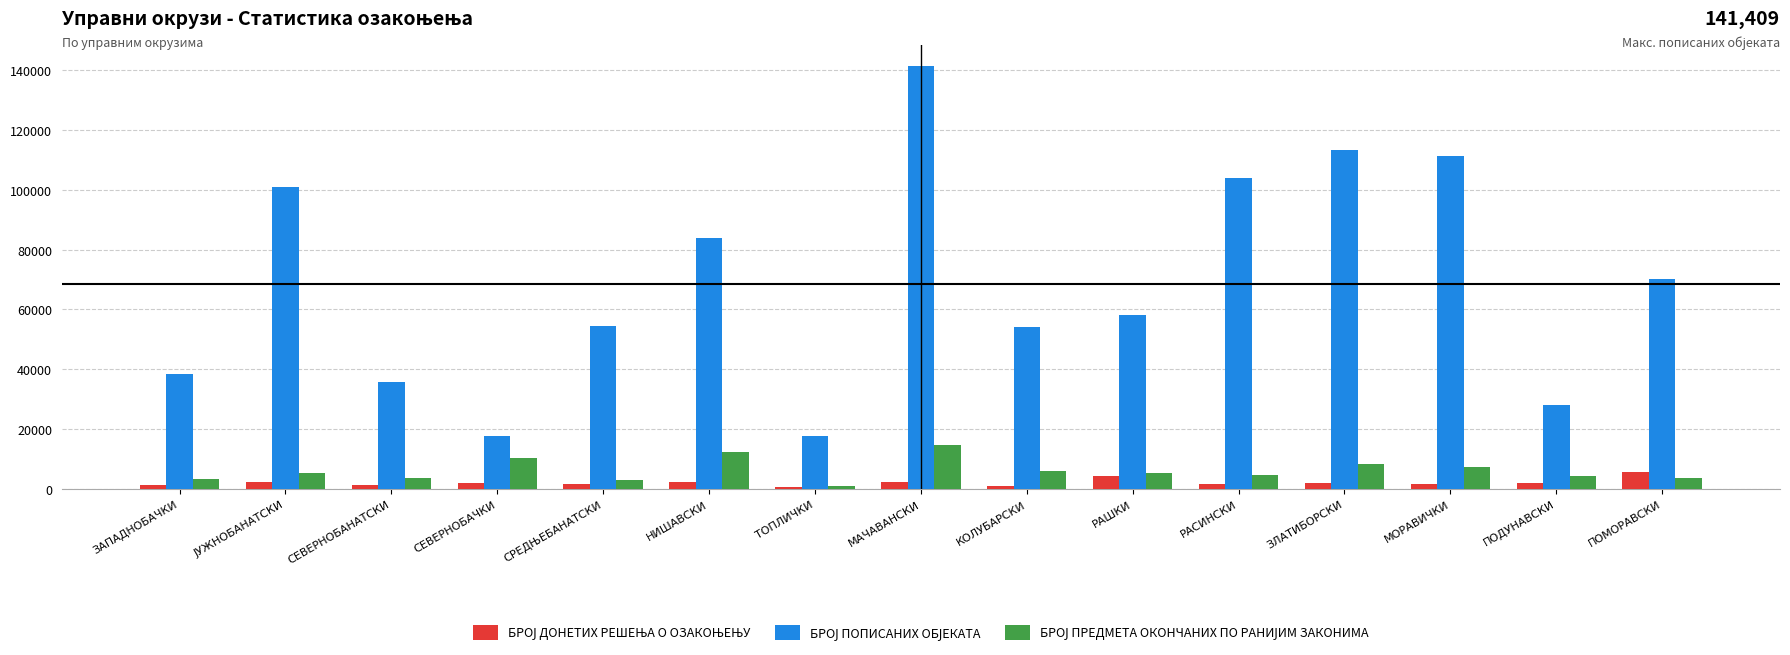

Reading right to left, extract all data points from this chart.

БРОЈ ДОНЕТИХ РЕШЕЊА О ОЗАКОЊЕЊУ: ПОМОРАВСКИ=5815	ПОДУНАВСКИ=1941	МОРАВИЧКИ=1840	ЗЛАТИБОРСКИ=2002	РАСИНСКИ=1804	РАШКИ=4425	КОЛУБАРСКИ=1052	МАЧАВАНСКИ=2520	ТОПЛИЧКИ=540	НИШАВСКИ=2321	СРЕДЊЕБАНАТСКИ=1672	СЕВЕРНОБАЧКИ=2101	СЕВЕРНОБАНАТСКИ=1430	ЈУЖНОБАНАТСКИ=2519	ЗАПАДНОБАЧКИ=1233
БРОЈ ПОПИСАНИХ ОБЈЕКАТА: ПОМОРАВСКИ=70298	ПОДУНАВСКИ=27963	МОРАВИЧКИ=111163	ЗЛАТИБОРСКИ=113135	РАСИНСКИ=103751	РАШКИ=58168	КОЛУБАРСКИ=54077	МАЧАВАНСКИ=141409	ТОПЛИЧКИ=17700	НИШАВСКИ=83881	СРЕДЊЕБАНАТСКИ=54590	СЕВЕРНОБАЧКИ=17855	СЕВЕРНОБАНАТСКИ=35857	ЈУЖНОБАНАТСКИ=101033	ЗАПАДНОБАЧКИ=38539
БРОЈ ПРЕДМЕТА ОКОНЧАНИХ ПО РАНИЈИМ ЗАКОНИМА: ПОМОРАВСКИ=3814	ПОДУНАВСКИ=4289	МОРАВИЧКИ=7325	ЗЛАТИБОРСКИ=8355	РАСИНСКИ=4603	РАШКИ=5387	КОЛУБАРСКИ=6021	МАЧАВАНСКИ=14649	ТОПЛИЧКИ=1083	НИШАВСКИ=12387	СРЕДЊЕБАНАТСКИ=3015	СЕВЕРНОБАЧКИ=10511	СЕВЕРНОБАНАТСКИ=3529	ЈУЖНОБАНАТСКИ=5511	ЗАПАДНОБАЧКИ=3419